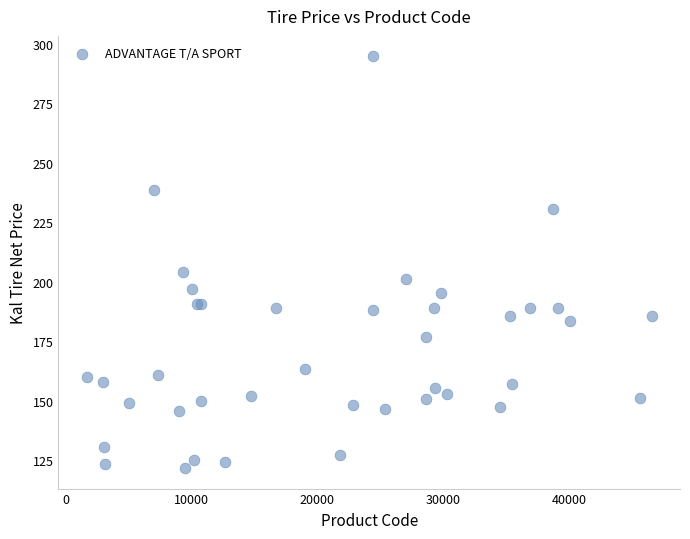

What Y value in the scatter plot is closest to 208?

204.2